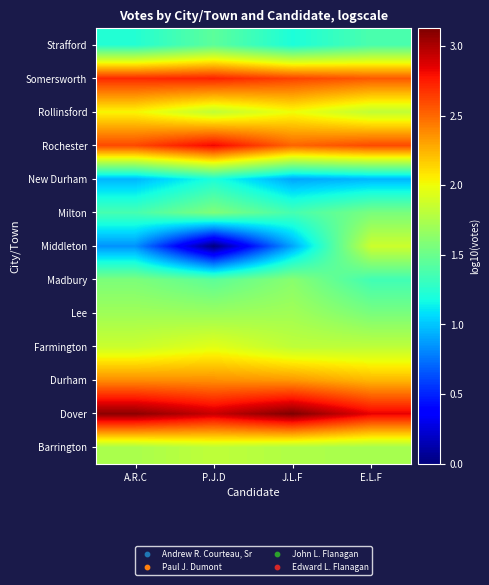

Rank the series at P.J.D from lowest to highest value.

Middleton, New Durham, Madbury, Strafford, Milton, Lee, Barrington, Rollinsford, Farmington, Durham, Somersworth, Rochester, Dover